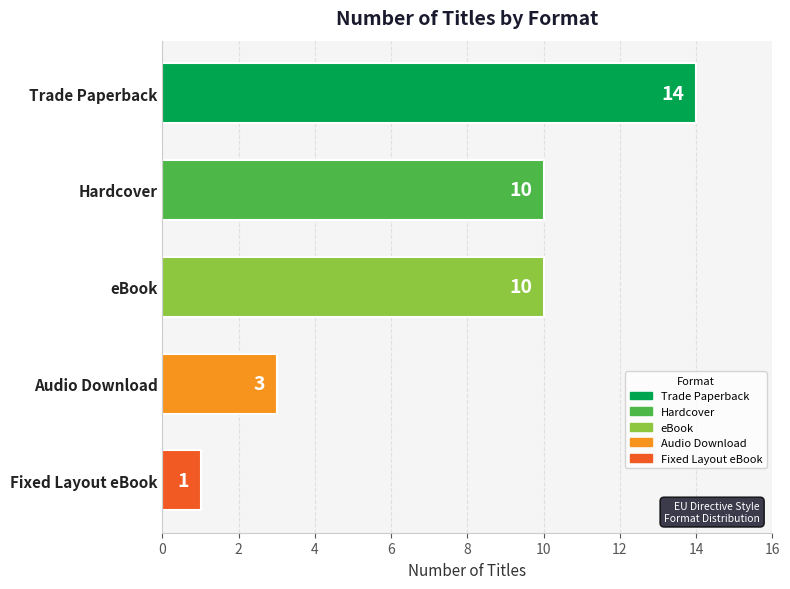

What value does the data have at Hardcover, to the nearest 10?

10